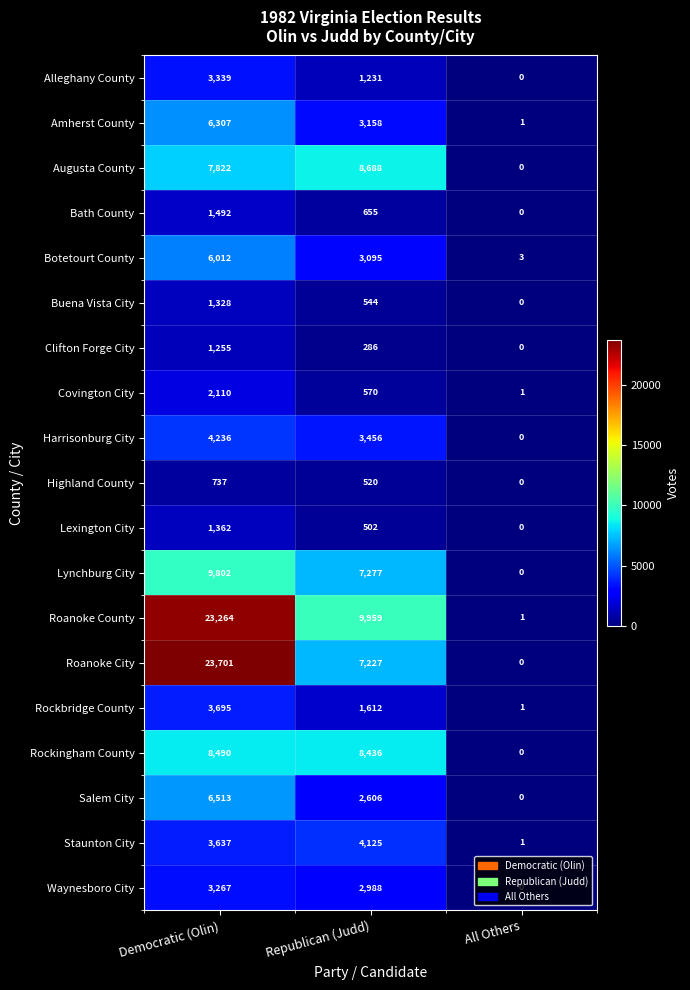

Which series has the widest spread of values?

Roanoke City